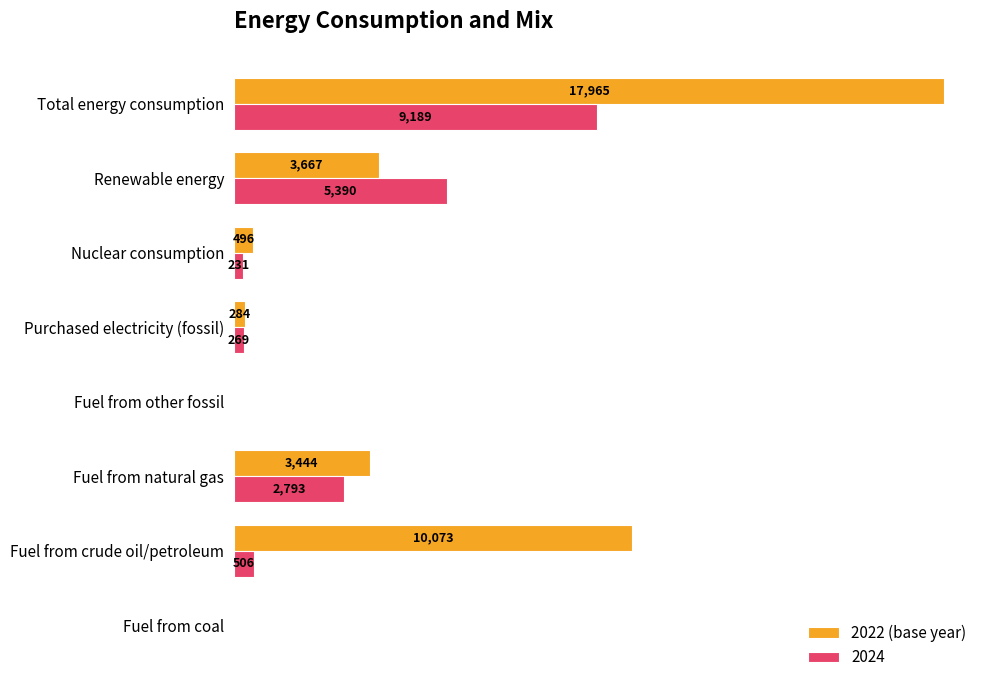

Between Purchased electricity (fossil) and Total energy consumption, which series saw the biggest shift?

2022 (base year)